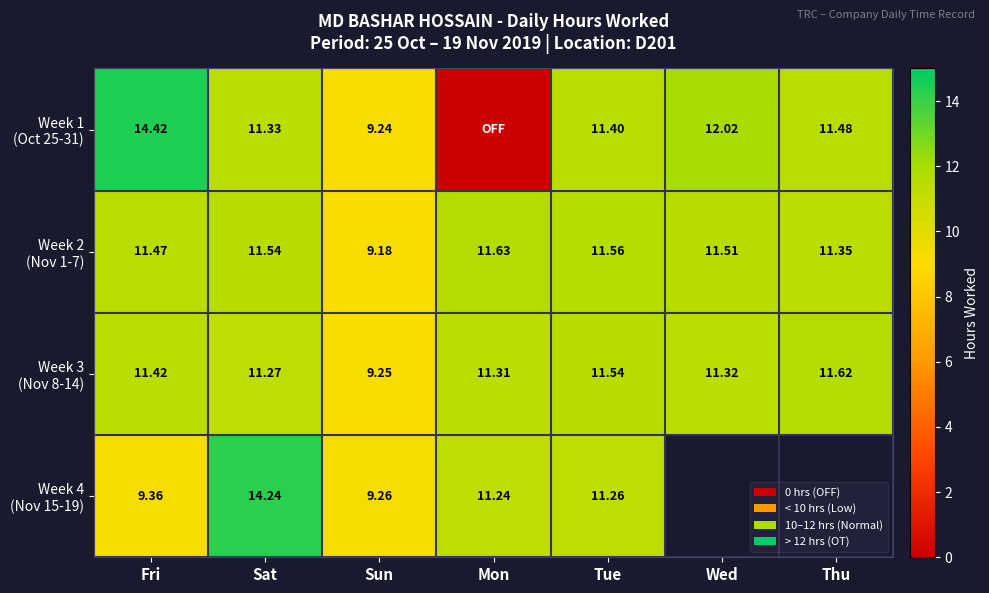

What is the difference between the second highest and second lowest values in the Week 1 (Oct 25-31) series?

2.8